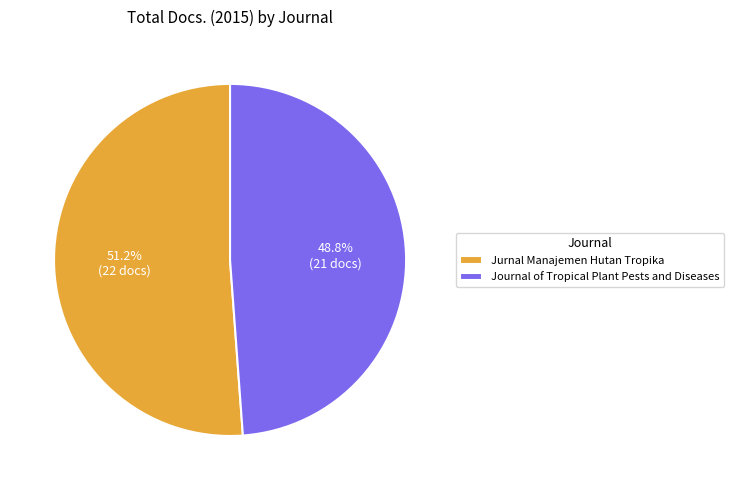

Rank the categories by value from lowest to highest.

Journal of Tropical Plant Pests and Diseases, Jurnal Manajemen Hutan Tropika